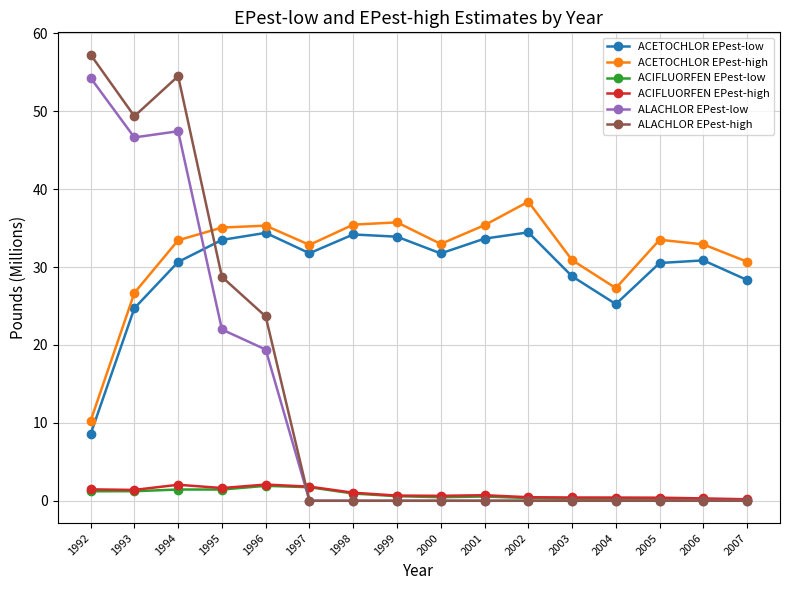

How many intersections are there between ACETOCHLOR EPest-low and ALACHLOR EPest-low?

1